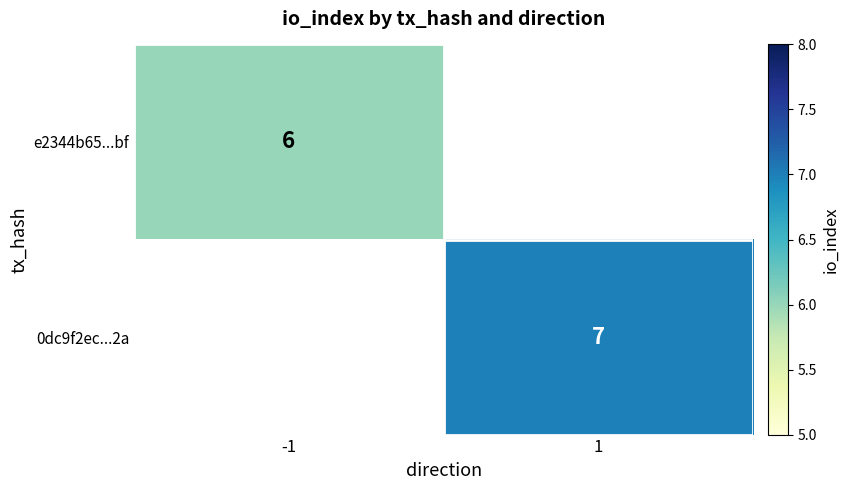

Between -1 and 1, which is larger?

1